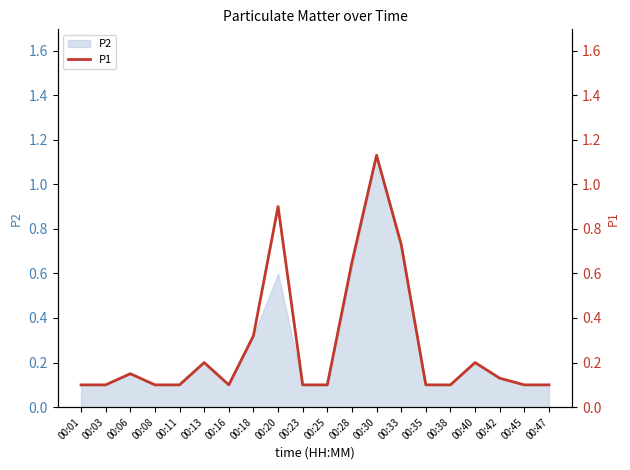

Reading left to right, list all the values displayed in this chart.

00:01=0.1	00:03=0.1	00:06=0.1	00:08=0.1	00:11=0.1	00:13=0.2	00:16=0.1	00:18=0.3	00:20=0.9	00:23=0.1	00:25=0.1	00:28=0.7	00:30=1.1	00:33=0.7	00:35=0.1	00:38=0.1	00:40=0.2	00:42=0.1	00:45=0.1	00:47=0.1